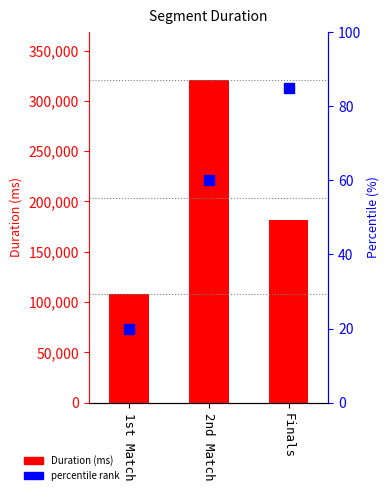

What is the difference between the second highest and minimum values?

72768